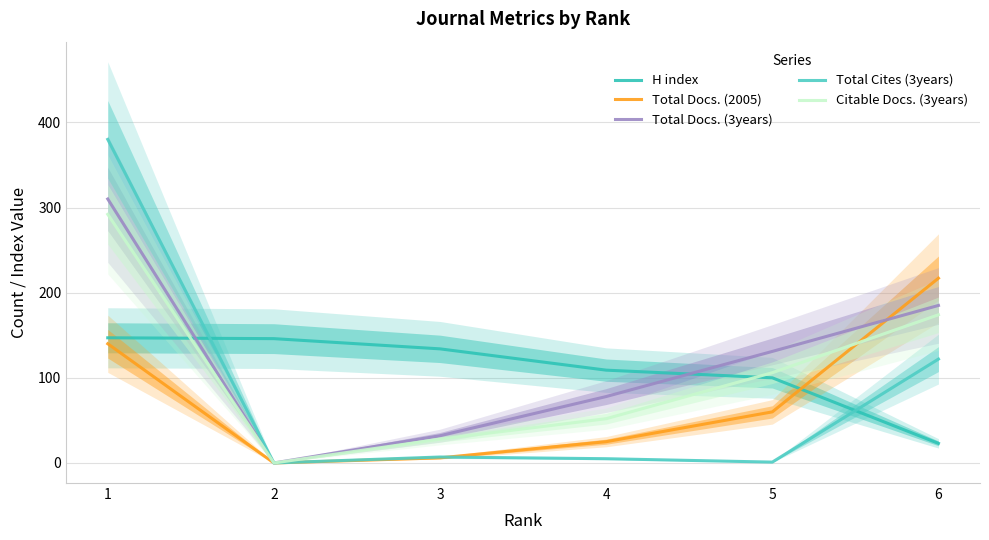

Which has a higher value, 1 or 6?

1